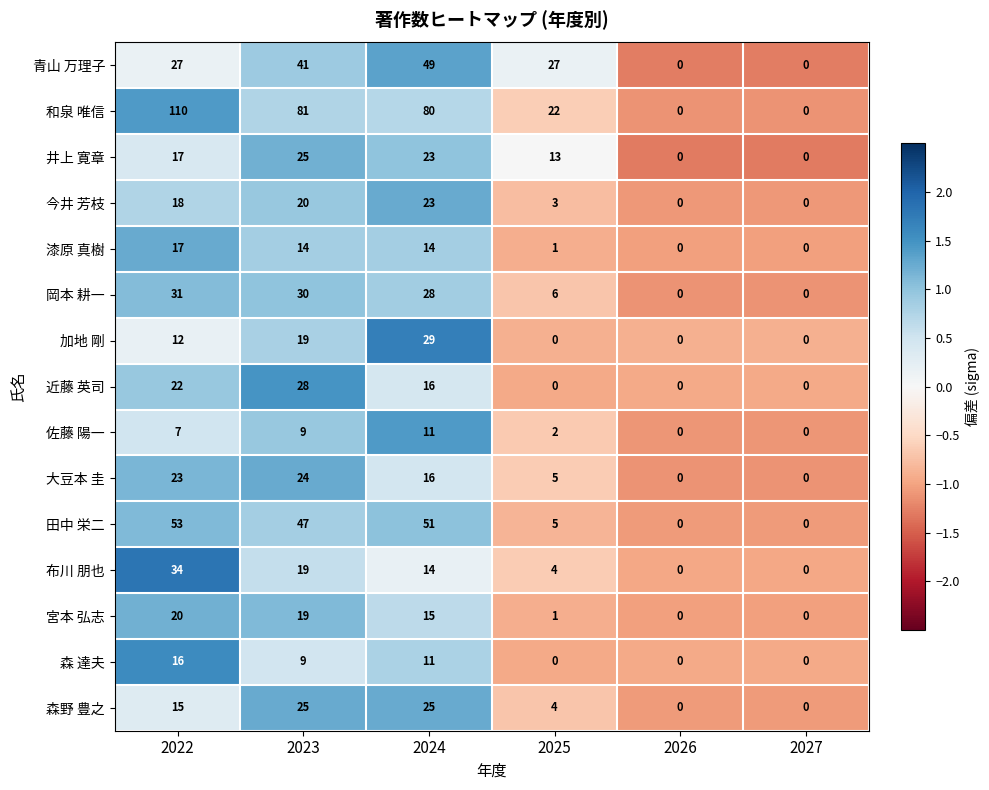

At which label does 漆原 真樹 first exceed 14?

2022